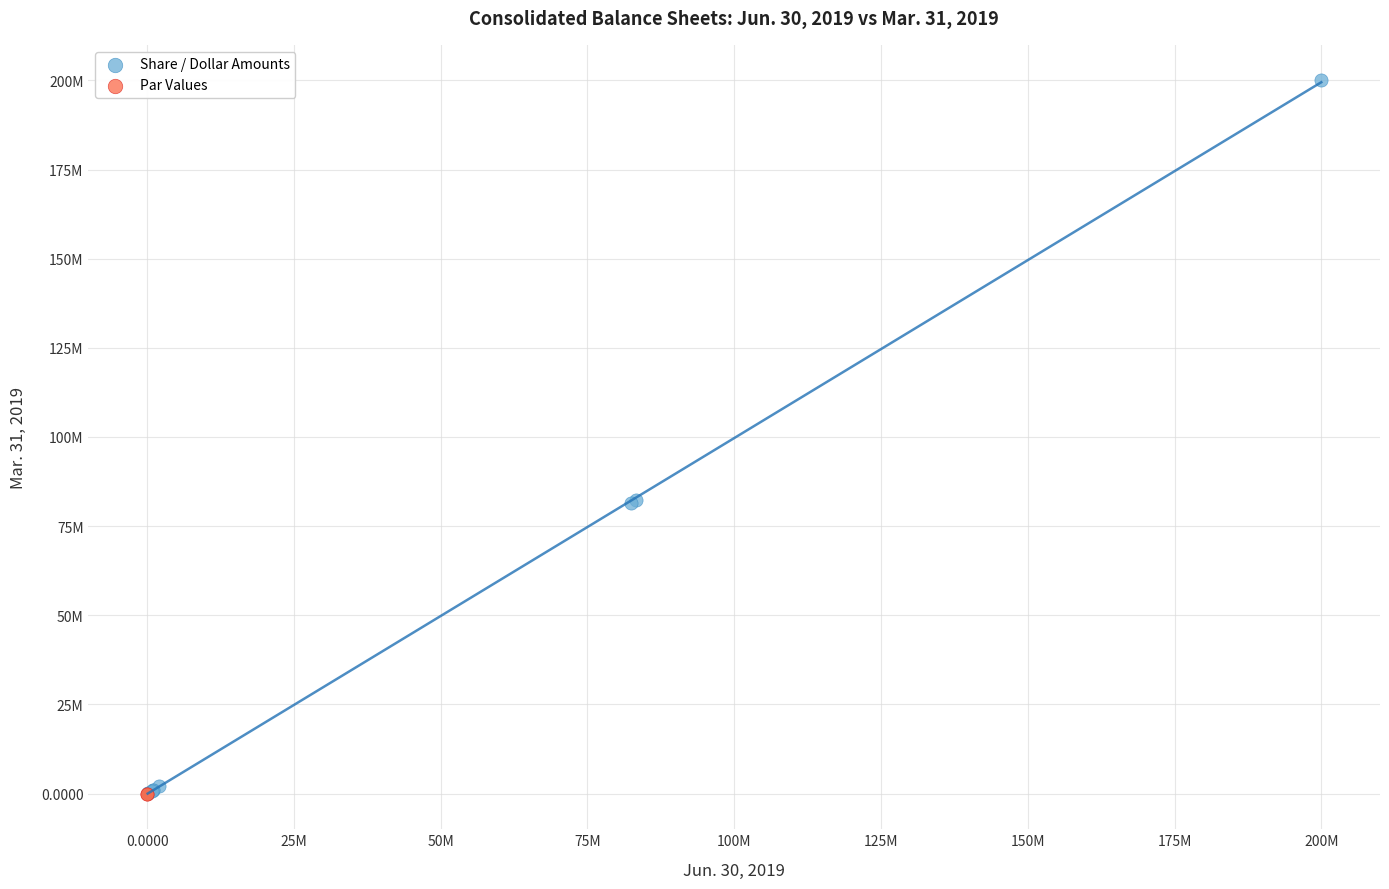

What are all the series names shown in the legend?

Share / Dollar Amounts, Par Values